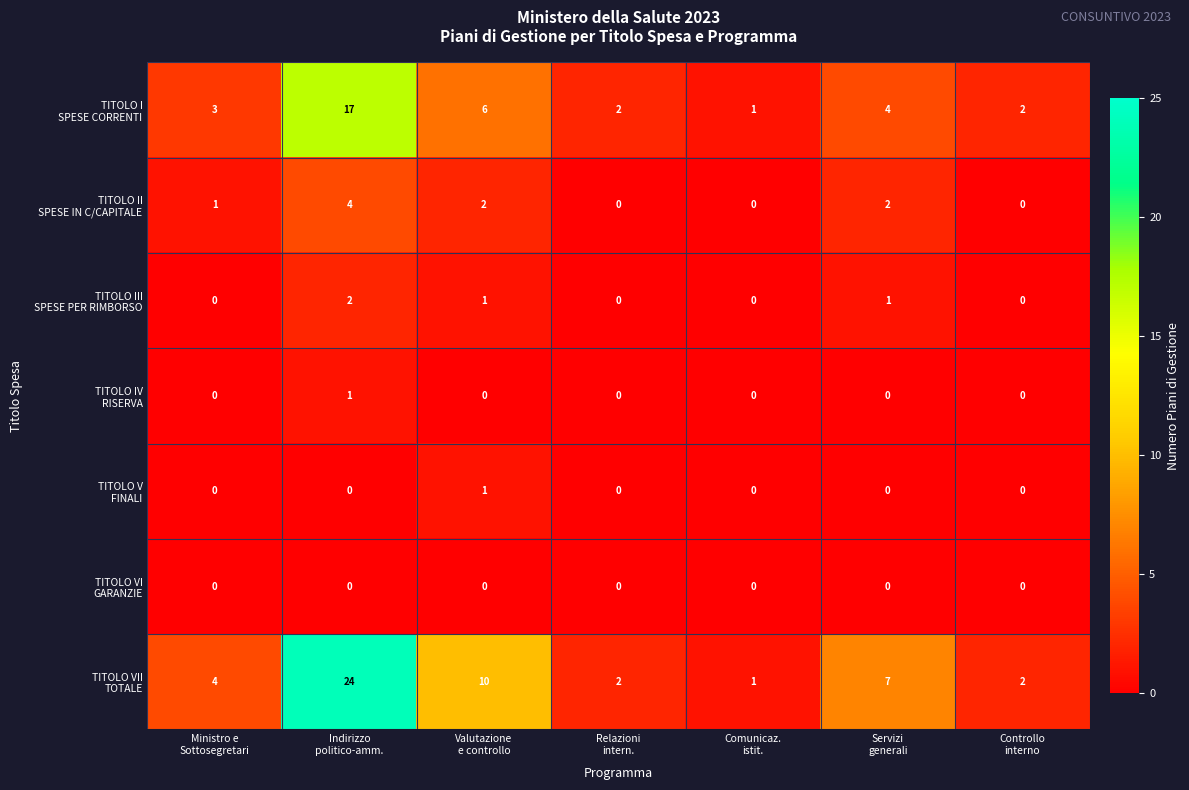

What is the maximum value shown in the chart?

24